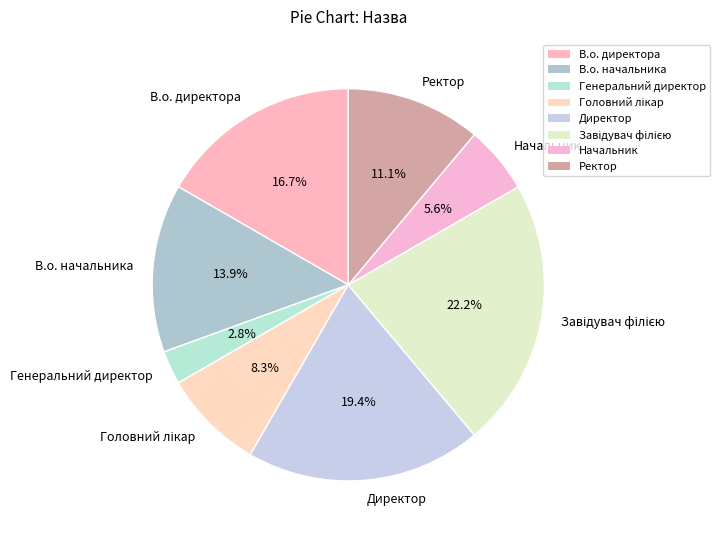

Which slice is the smallest?

Генеральний директор